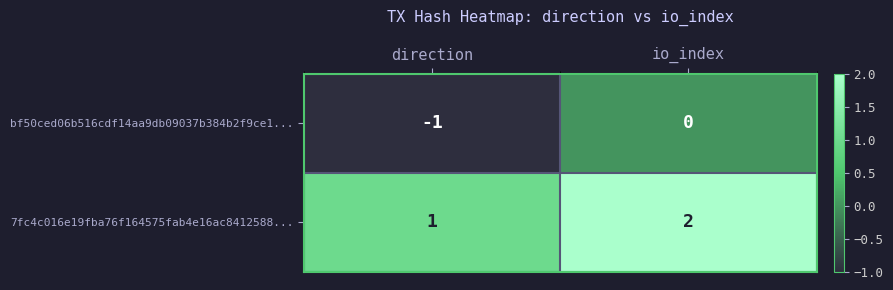

Rank the categories by bf50ced06b516cdf14aa9db09037b384b2f9ce1... value from highest to lowest.

io_index, direction